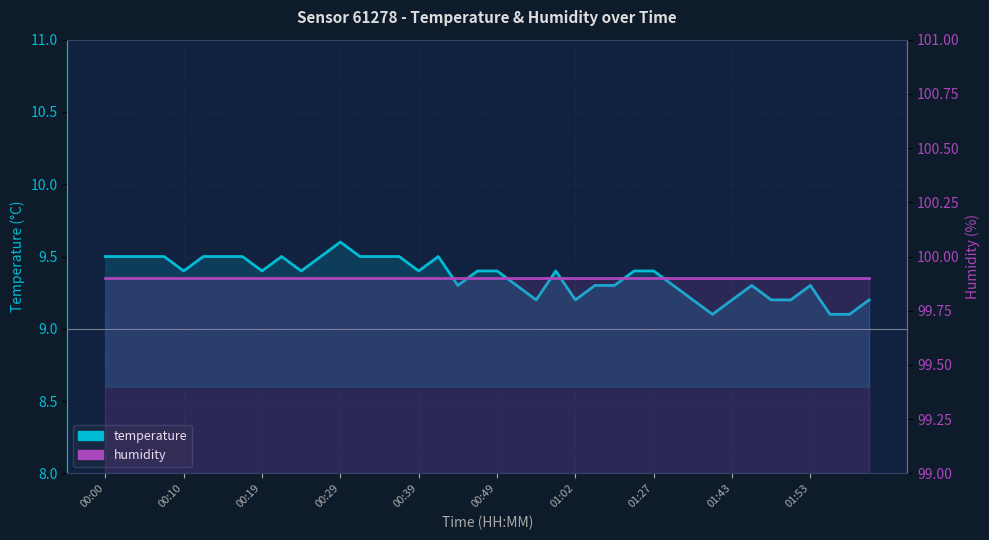

Rank the series by their maximum value, from lowest to highest.

temperature, humidity